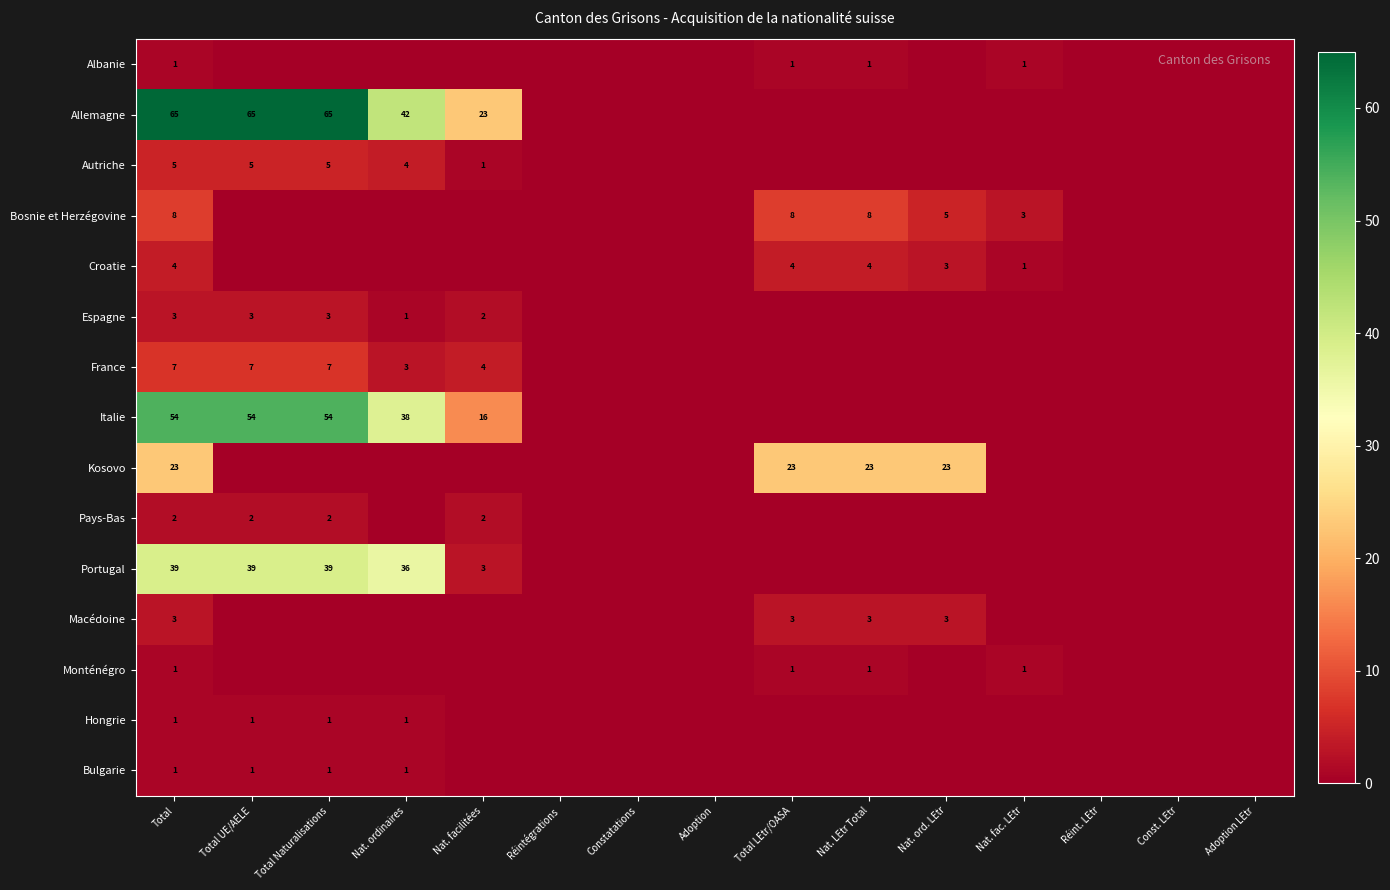

What is the spread (max minus min) of values at Total Naturalisations?

65